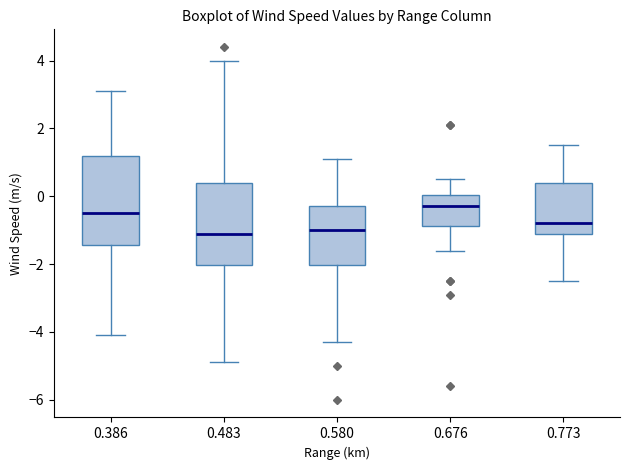

Reading left to right, transcribe this box plot: for each box, give where its median line is, the range the box spans, and where its two whiskers end, as read against the y-axis. The values are not printed on the chart, so give them approximately, as read against the axis.

0.386: median -0.4, box -1.4 to 1.2, whiskers -4.0 to 3.2
0.483: median -1.0, box -2.0 to 0.4, whiskers -4.8 to 4.0
0.580: median -1.0, box -2.0 to -0.2, whiskers -4.2 to 1.2
0.676: median -0.2, box -0.8 to 0.0, whiskers -1.6 to 0.6
0.773: median -0.8, box -1.2 to 0.4, whiskers -2.4 to 1.6